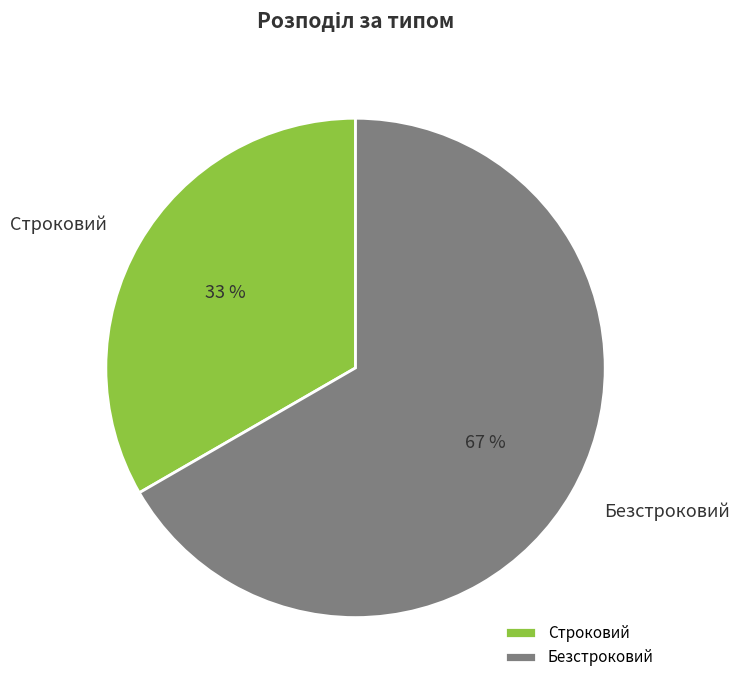

How many slices are in this pie chart?

2